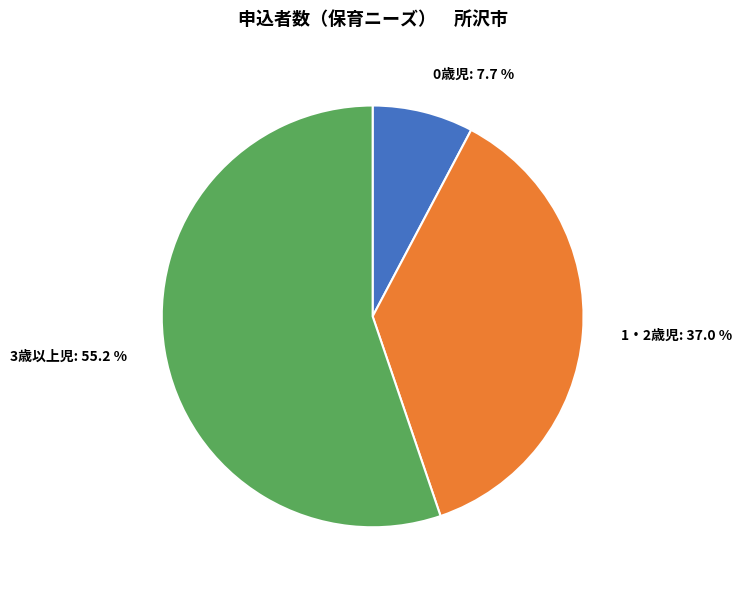

Between 3歳以上児: 55.2 % and 0歳児: 7.7 %, which is larger?

3歳以上児: 55.2 %